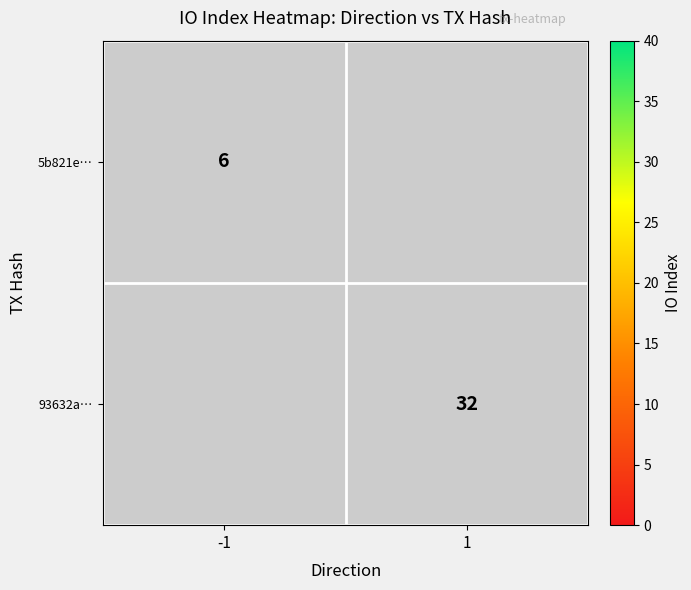

True or false: 5b821e… has a value of 3 at -1.

False